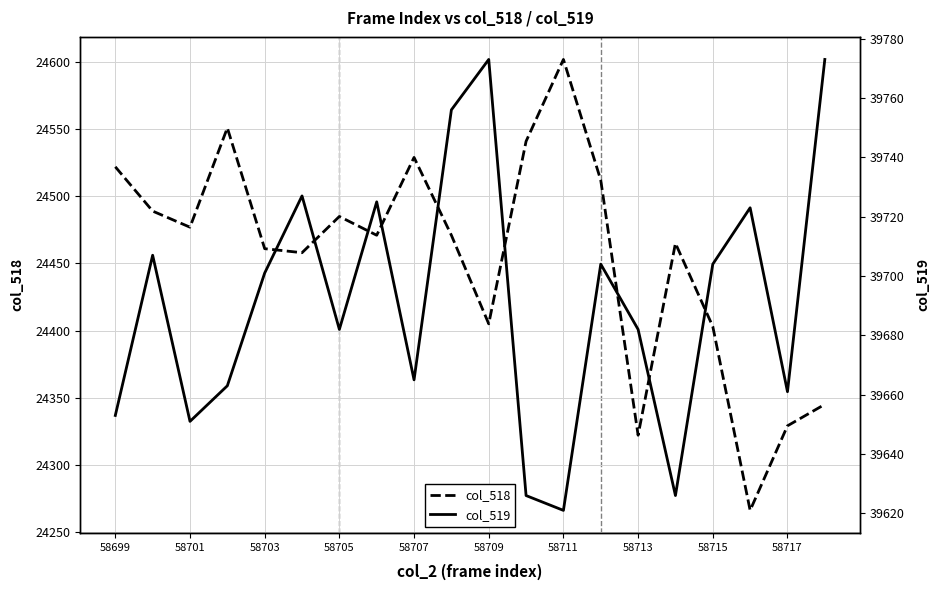

What is the difference between the maximum and minimum values in the col_519 series?

152